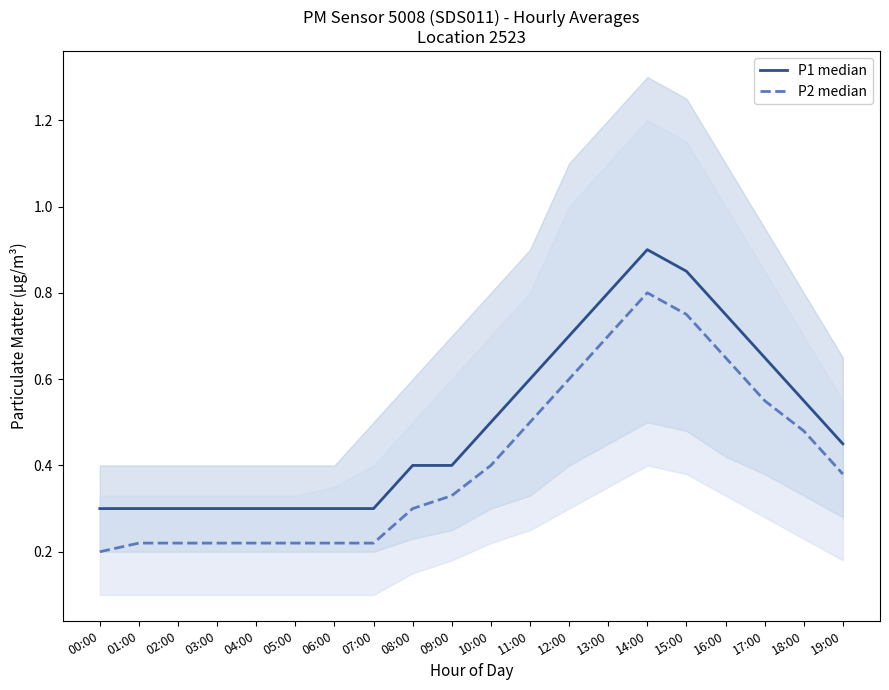

At 02:00, list the series in order from largest to smallest.

P1 median, P2 median